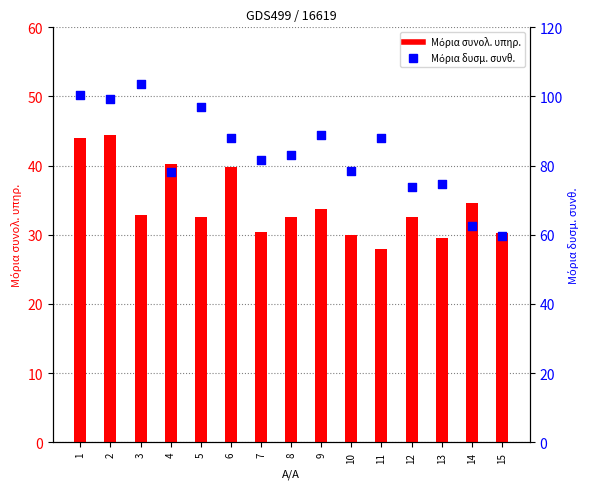

At which category is the sum across all series the highest?

1